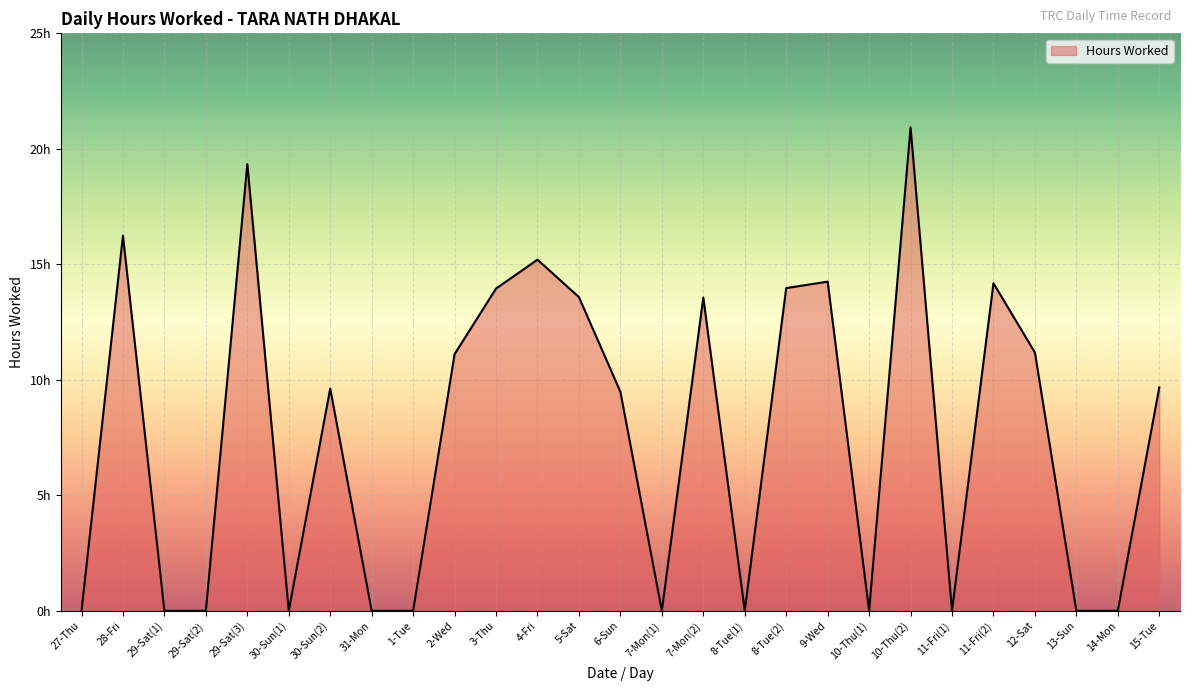

What is the change in value from 27-Thu to 29-Sat(3)?

+19.3